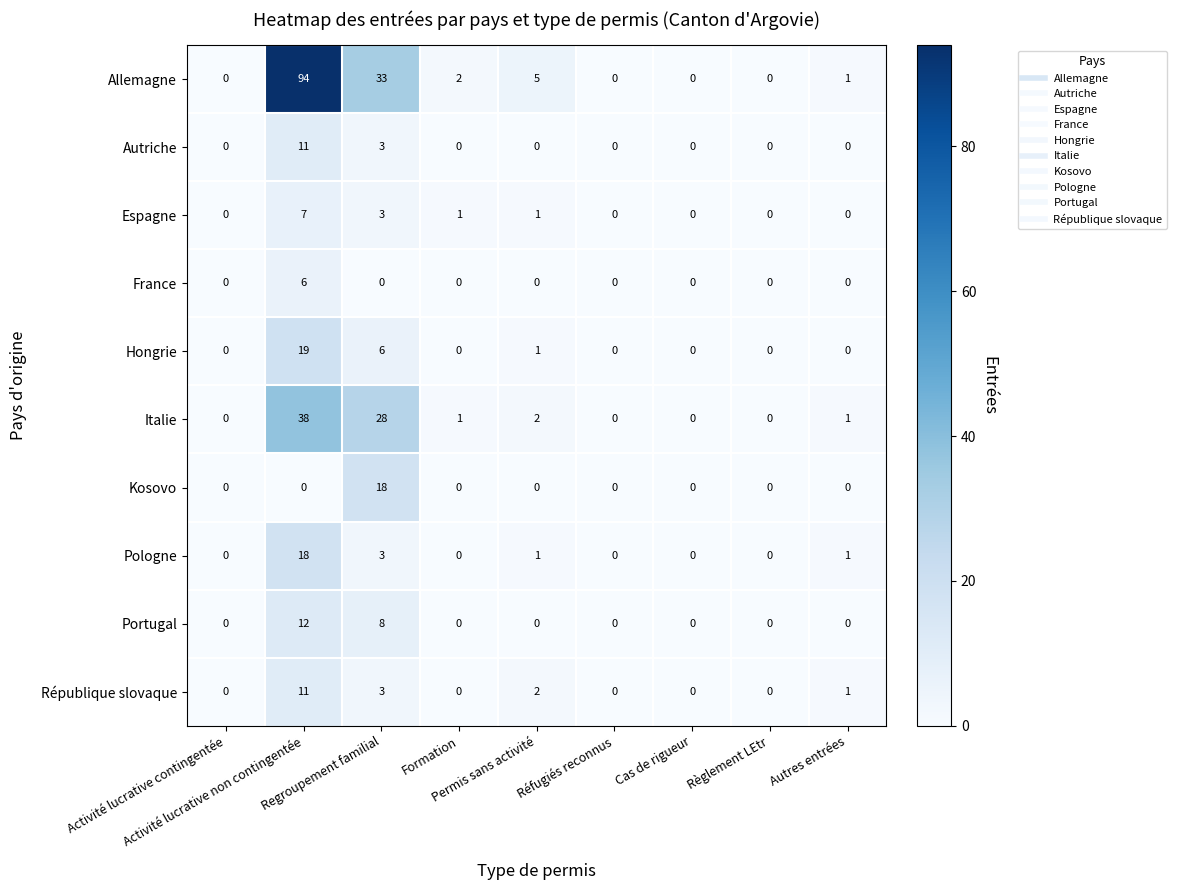

What is the difference between the maximum and minimum values in the Italie series?

38